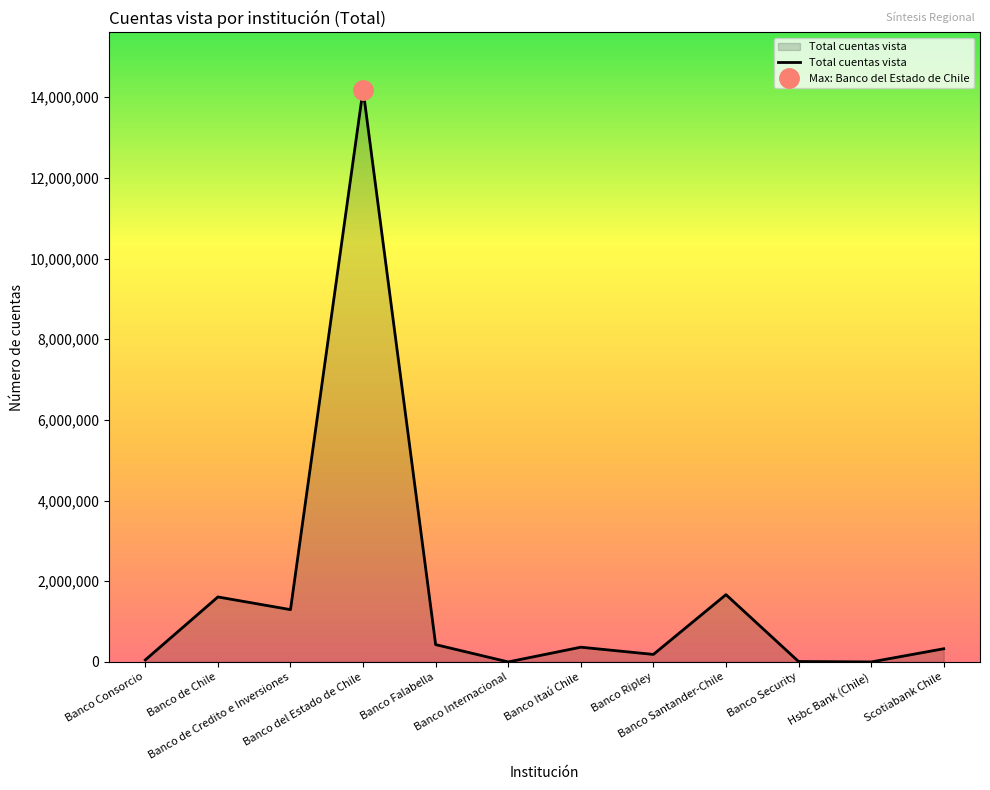

What is the maximum value shown in the chart?

14186214